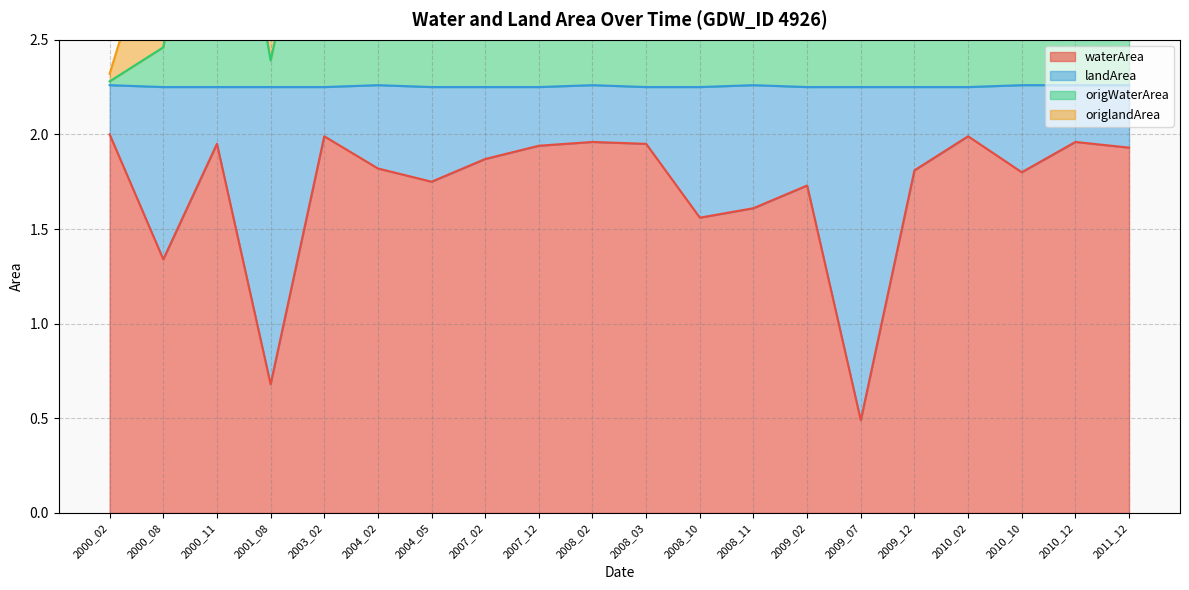

Count the number of categories in the chart.

20